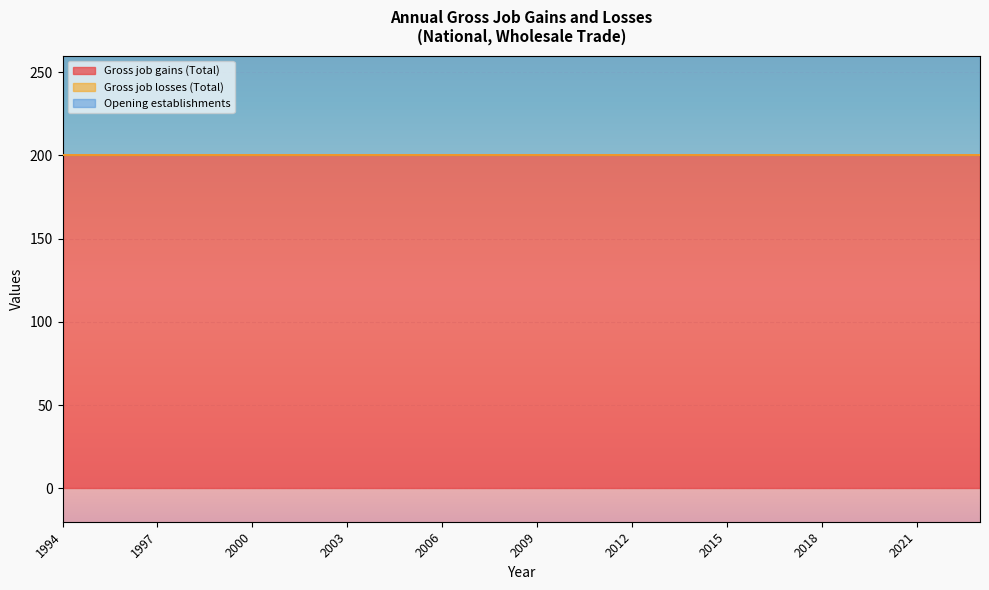

Reading left to right, what are all the values shown in this chart?

Gross job gains (Total): 1994=200	1995=200	1996=200	1997=200	1998=200	1999=200	2000=200	2001=200	2002=200	2003=200	2004=200	2005=200	2006=200	2007=200	2008=200	2009=200	2010=200	2011=200	2012=200	2013=200	2014=200	2015=200	2016=200	2017=200	2018=200	2019=200	2020=200	2021=200	2022=200	2023=200
Gross job losses (Total): 1994=0	1995=0	1996=0	1997=0	1998=0	1999=0	2000=0	2001=0	2002=0	2003=0	2004=0	2005=0	2006=0	2007=0	2008=0	2009=0	2010=0	2011=0	2012=0	2013=0	2014=0	2015=0	2016=0	2017=0	2018=0	2019=0	2020=0	2021=0	2022=0	2023=0
Opening establishments: 1994=200	1995=200	1996=200	1997=200	1998=200	1999=200	2000=200	2001=200	2002=200	2003=200	2004=200	2005=200	2006=200	2007=200	2008=200	2009=200	2010=200	2011=200	2012=200	2013=200	2014=200	2015=200	2016=200	2017=200	2018=200	2019=200	2020=200	2021=200	2022=200	2023=200